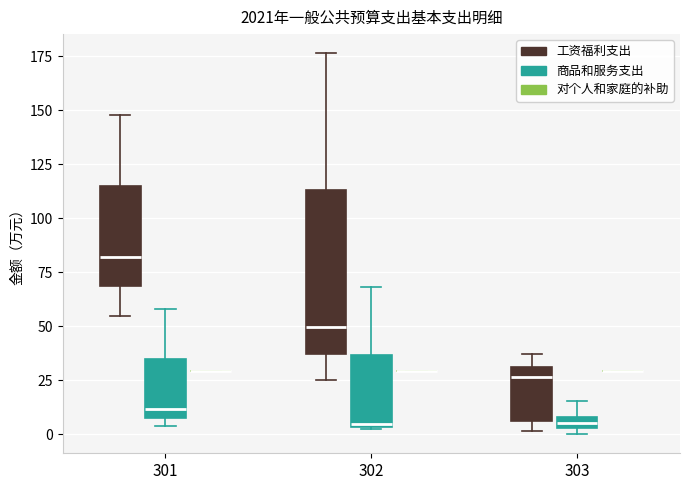

Comparing the boxes themselves (not the whiskers), which one is the tallest?

302 (工资福利支出)